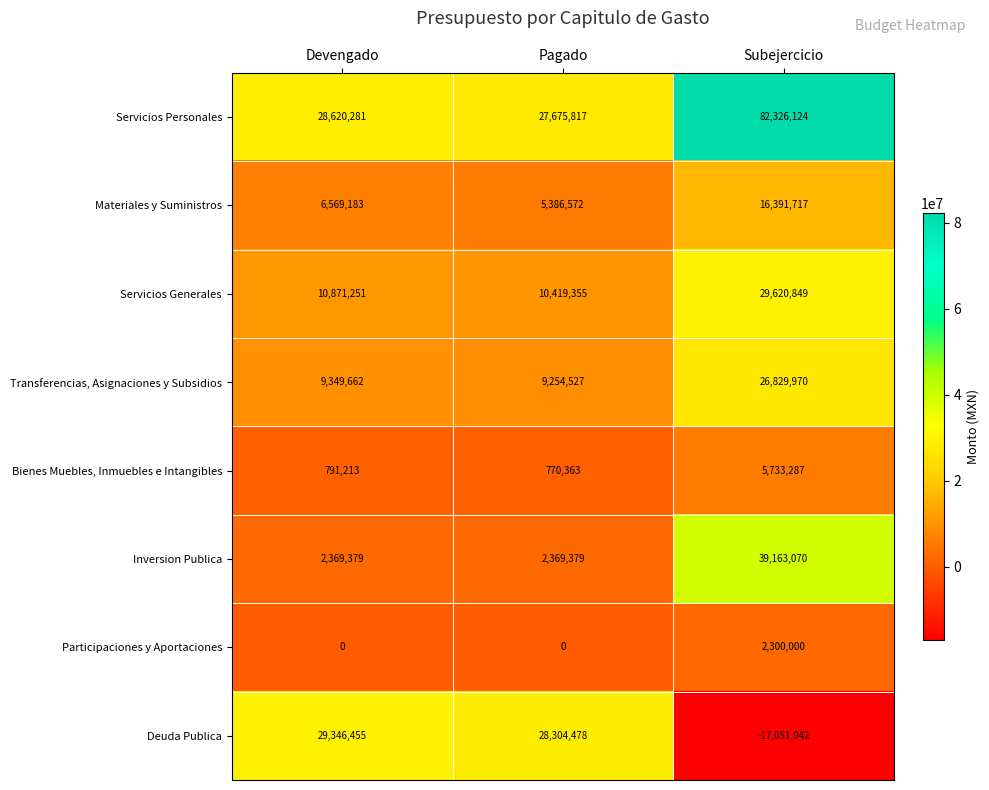

Reading right to left, what are all the values shown in this chart?

Servicios Personales: Subejercicio=82326124	Pagado=27675817	Devengado=28620281
Materiales y Suministros: Subejercicio=16391717	Pagado=5386572	Devengado=6569183
Servicios Generales: Subejercicio=29620849	Pagado=10419355	Devengado=10871251
Transferencias, Asignaciones y Subsidios: Subejercicio=26829970	Pagado=9254527	Devengado=9349662
Bienes Muebles, Inmuebles e Intangibles: Subejercicio=5733287	Pagado=770363	Devengado=791213
Inversion Publica: Subejercicio=39163070	Pagado=2369379	Devengado=2369379
Participaciones y Aportaciones: Subejercicio=2300000	Pagado=0	Devengado=0
Deuda Publica: Subejercicio=-17051042	Pagado=28304478	Devengado=29346455